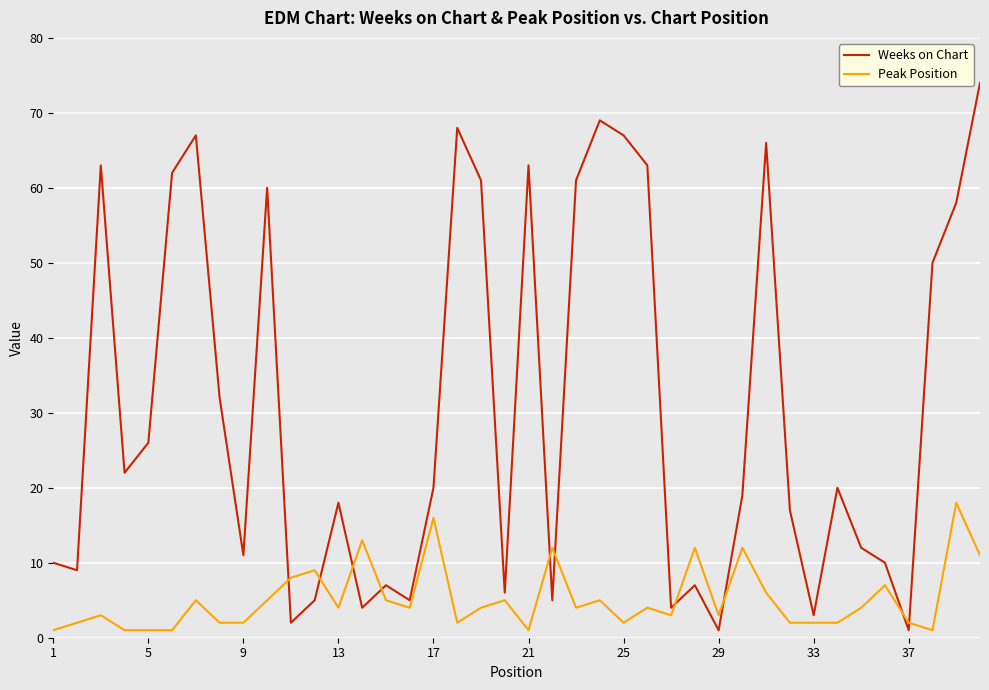

True or false: Weeks on Chart and Peak Position cross at least once.

True